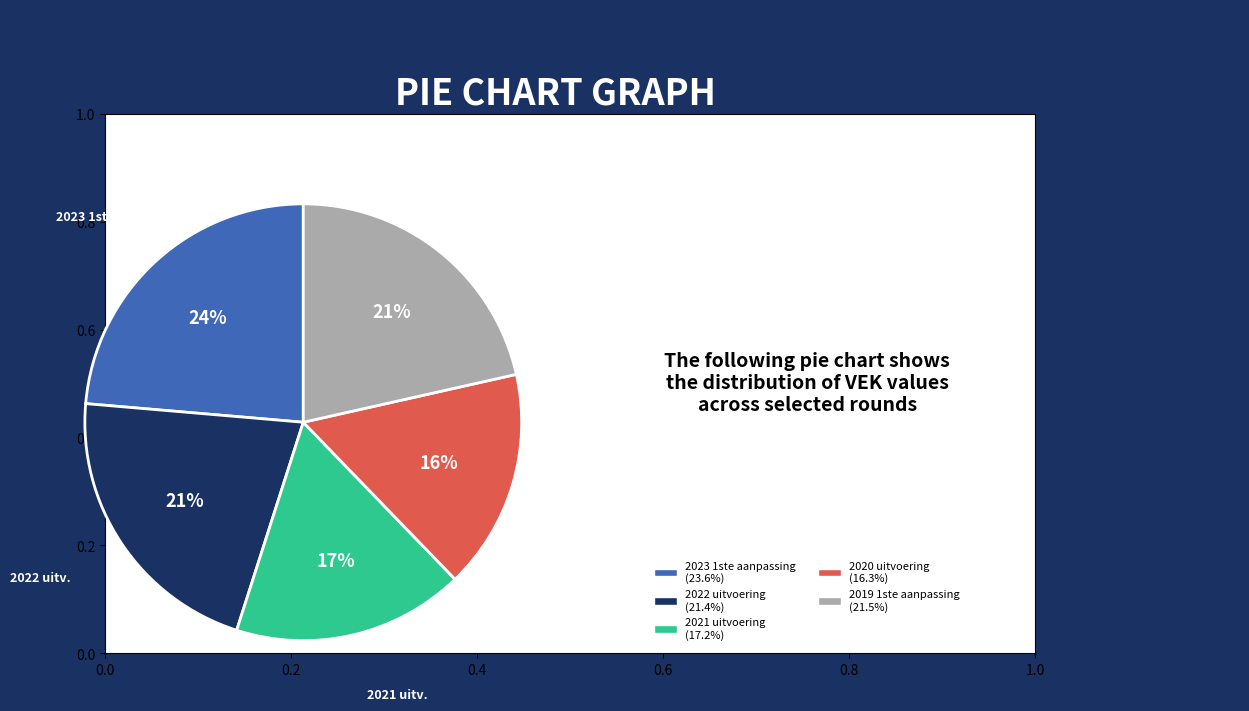

To the nearest percent, what is the average slice percentage?

20%